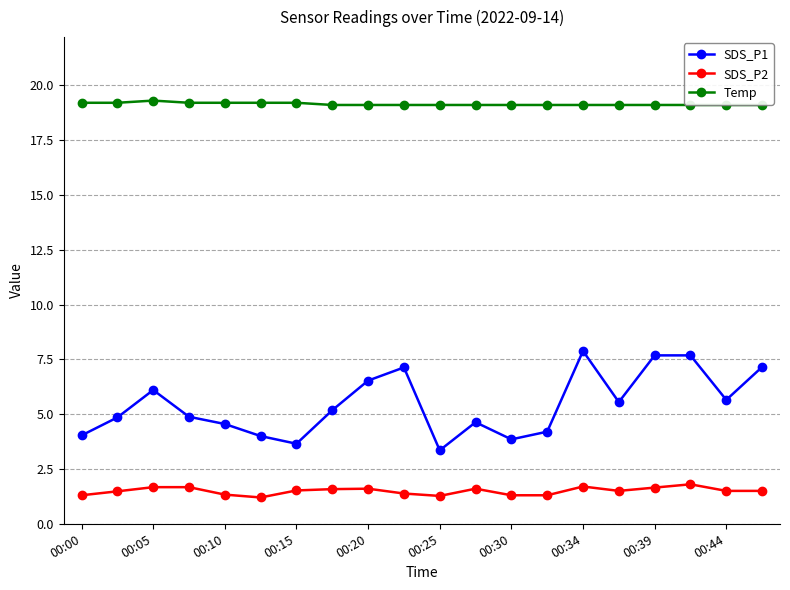

What is the sum of all SDS_P1 values?

108.5